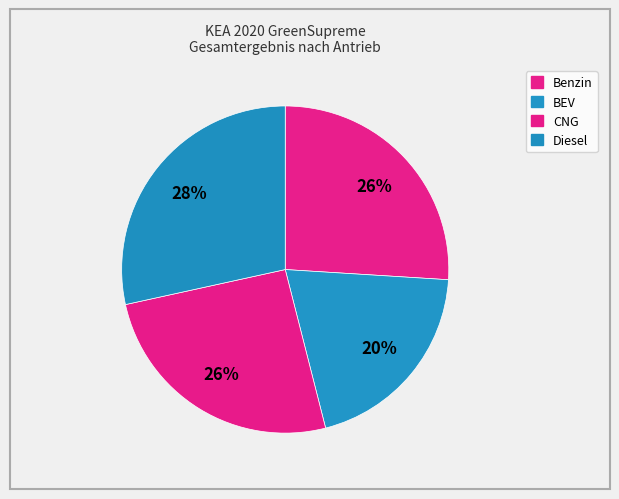

Rank the categories by value from lowest to highest.

BEV, CNG, Benzin, Diesel